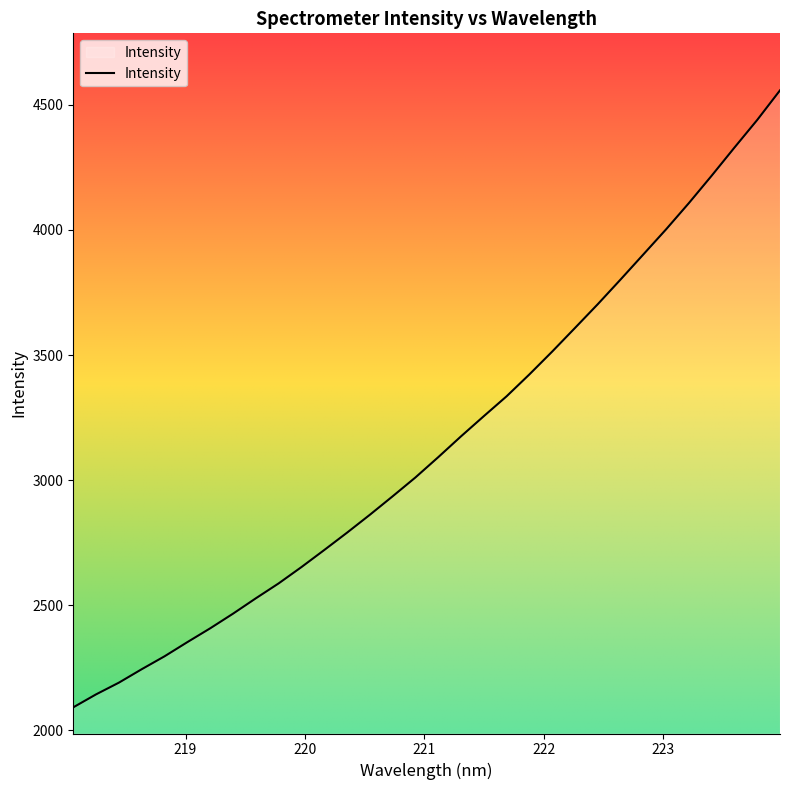

What is the greatest value displayed?

4558.1